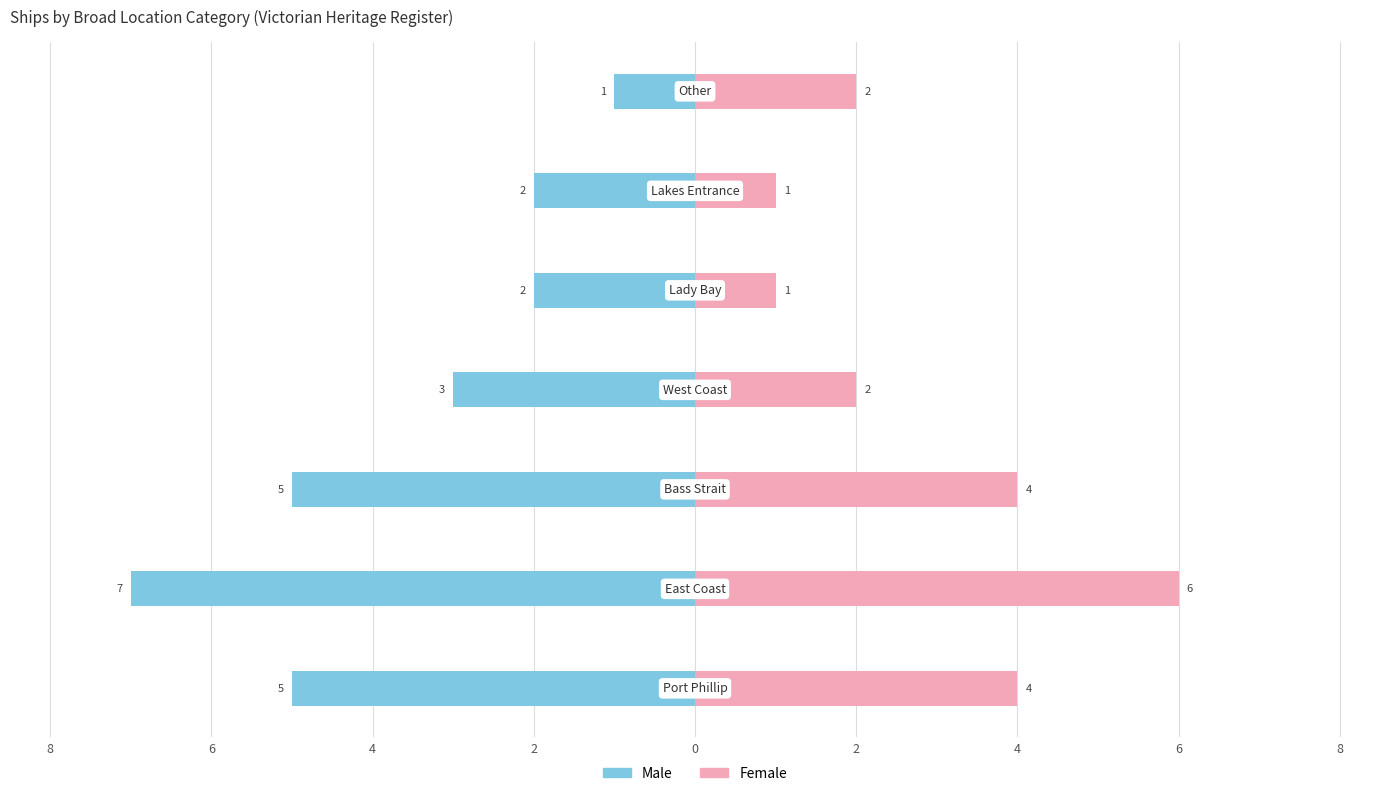

Count the Female values in the range 1 to 4.

6